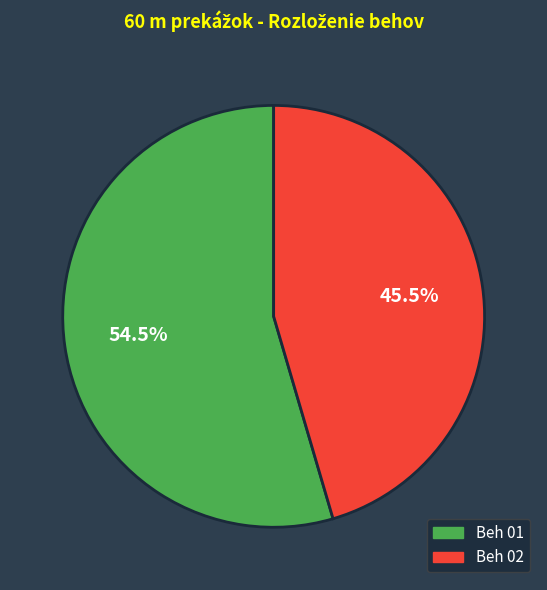

Which category has the smallest portion of the pie?

Beh 02